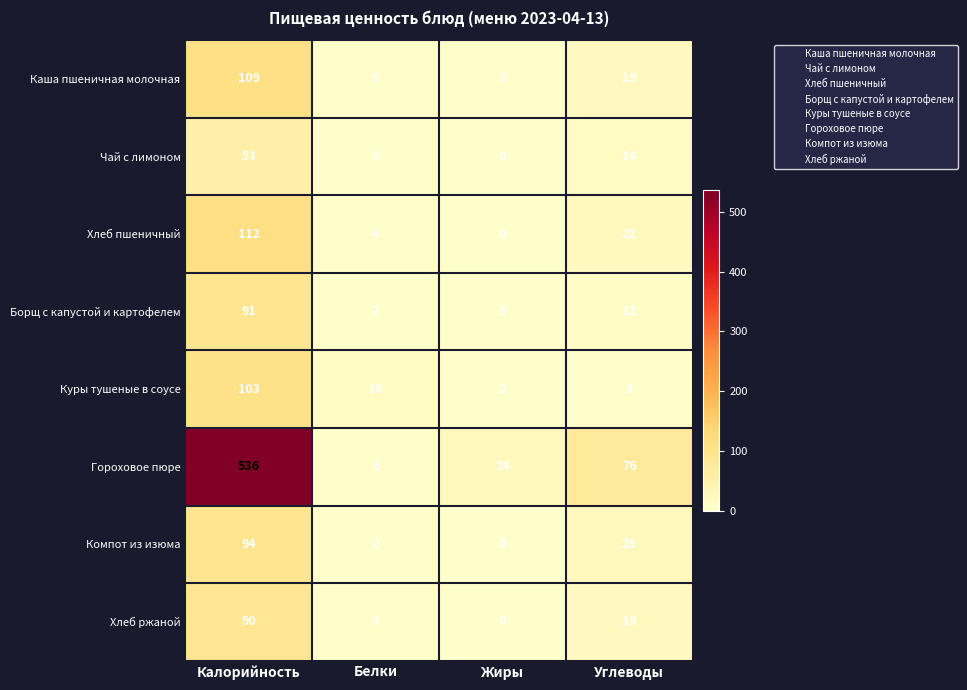

Is it true that Каша пшеничная молочная equals 3 at Жиры?

True